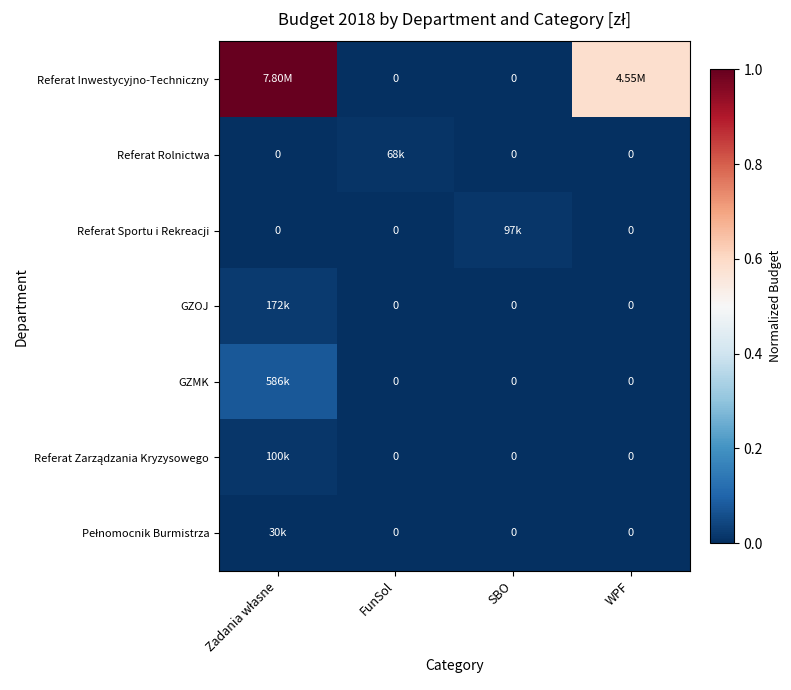

Rank the categories by Pełnomocnik Burmistrza value from lowest to highest.

FunSol, SBO, WPF, Zadania własne